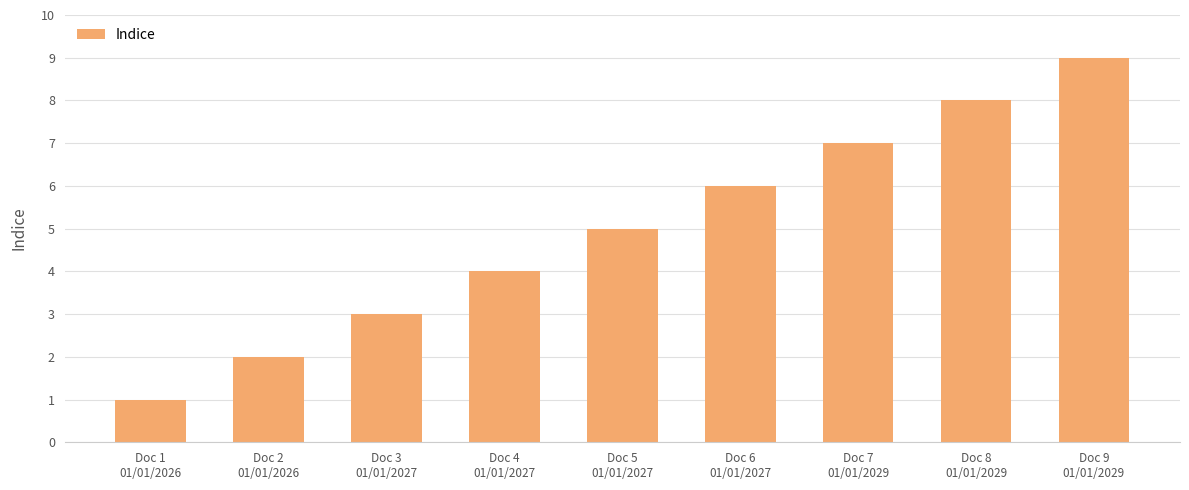

What is the label of the 5th bar from the left?

Doc 5
01/01/2027